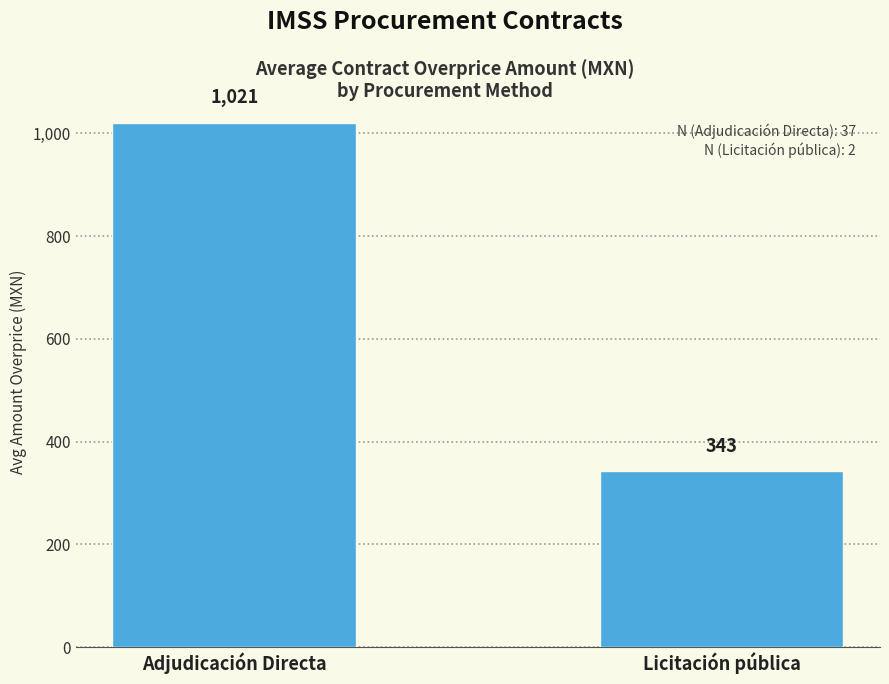

Read the value at Licitación pública.

342.6